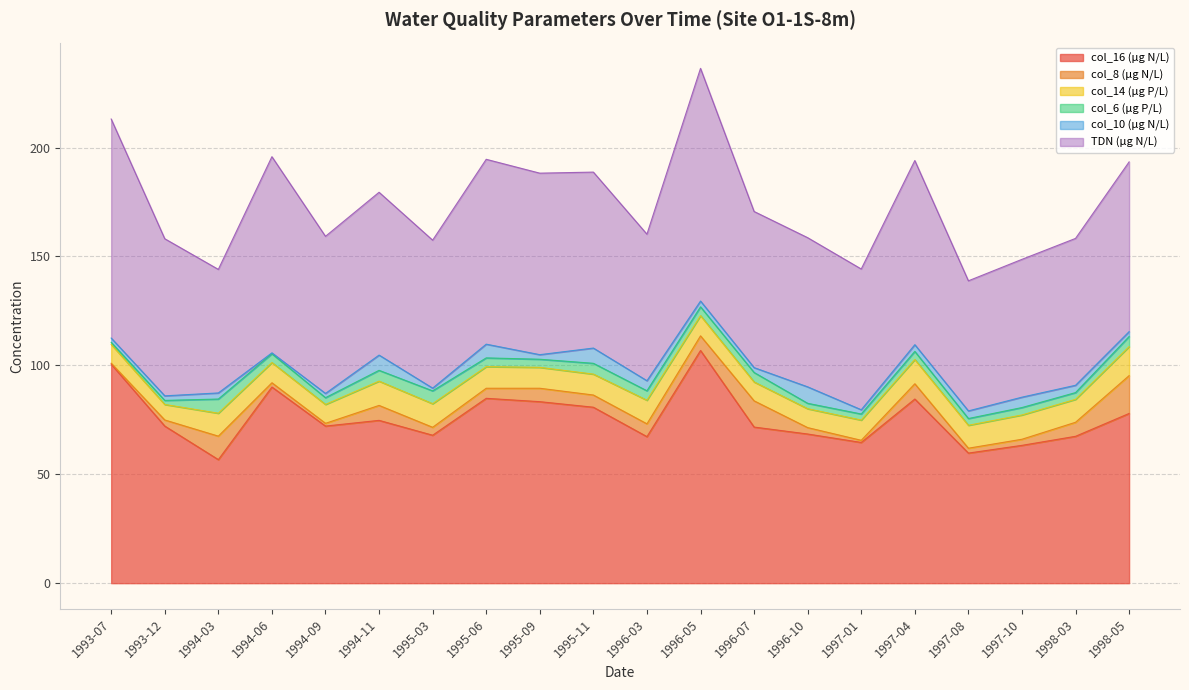

What position from the right is 1994-06?

17